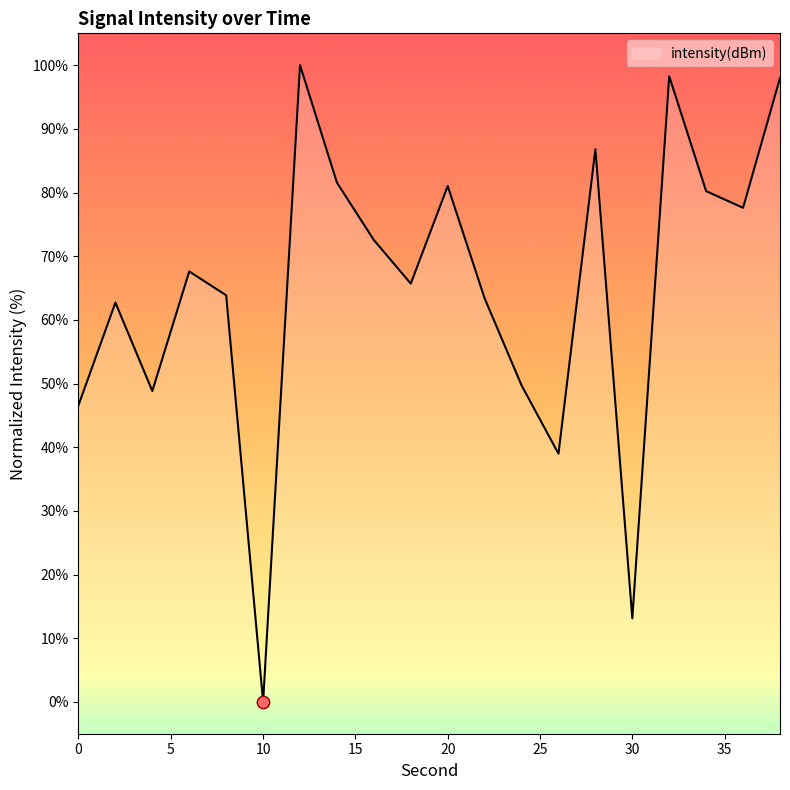

What is the change in value from 10 to 12?

+100.0